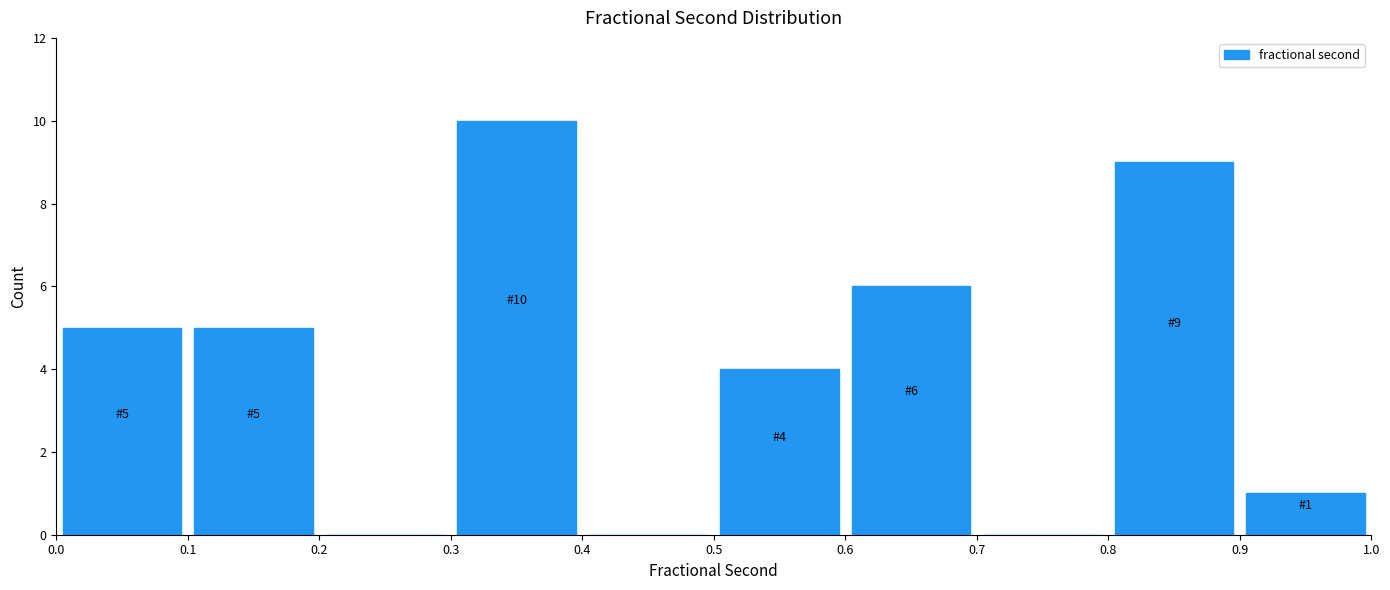

Over which range of the x-axis is the bar tallest?

0.3 to 0.4